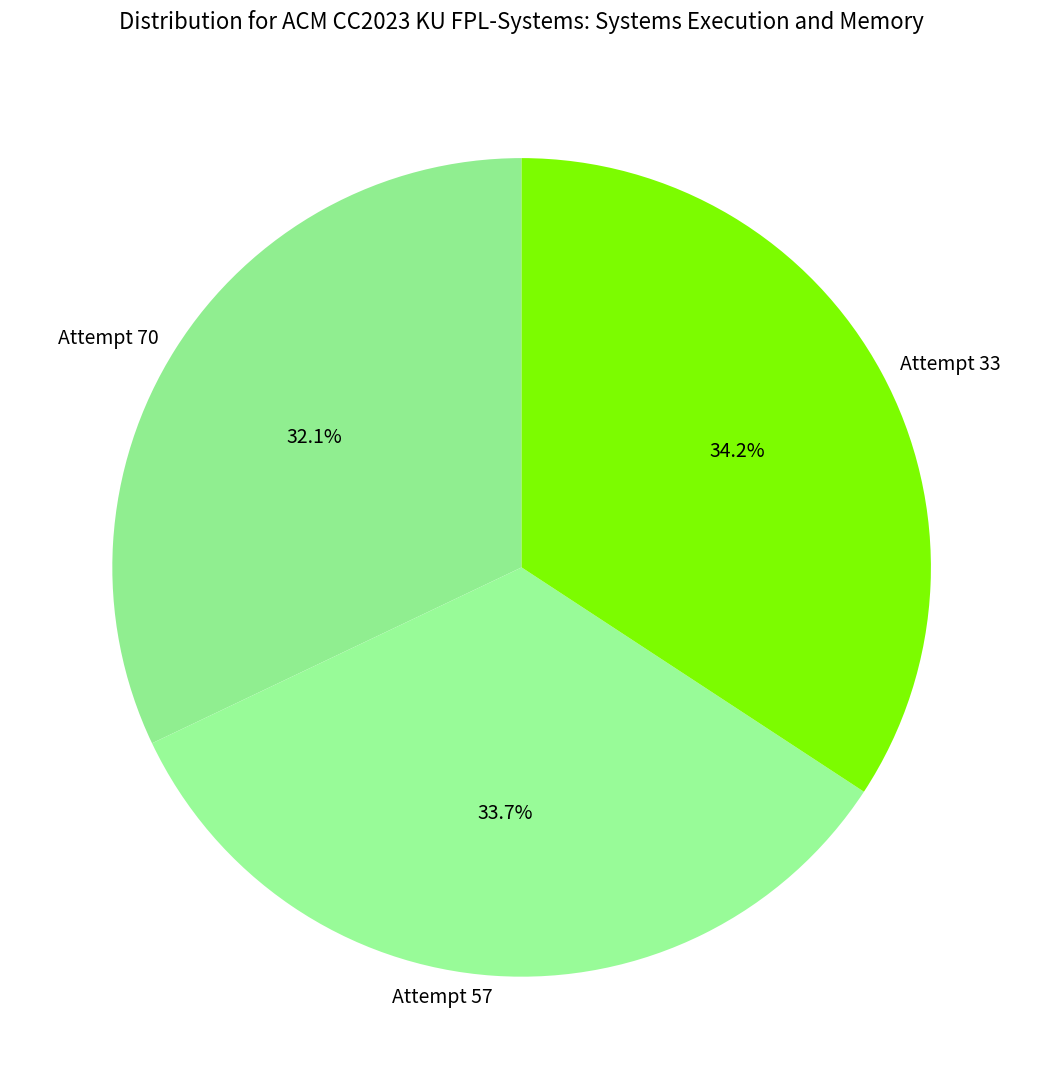

Combined, do Attempt 70 and Attempt 57 account for over 50%?

Yes